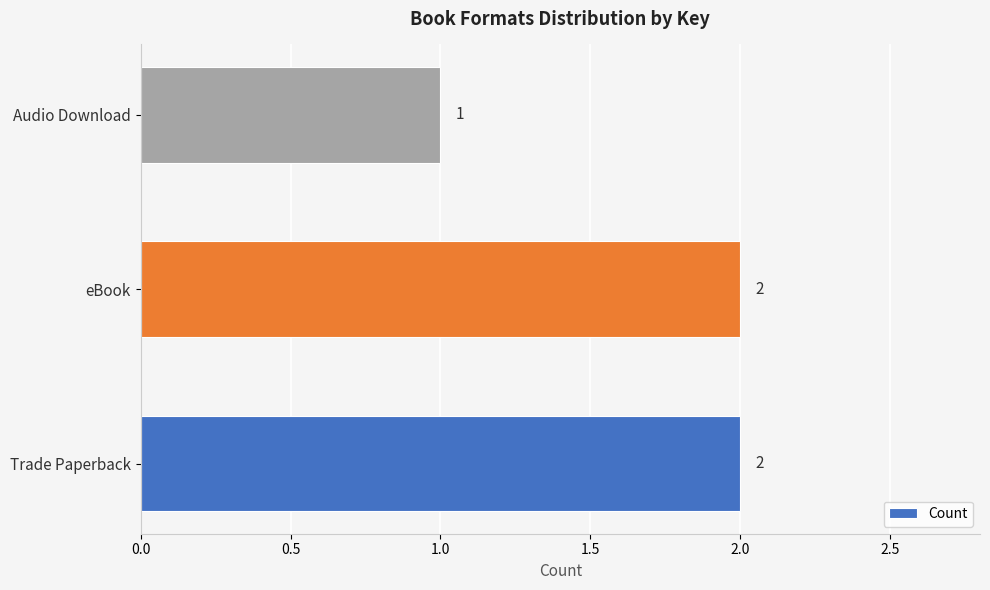

Reading bottom to top, what are all the values shown in this chart?

Trade Paperback=2	eBook=2	Audio Download=1